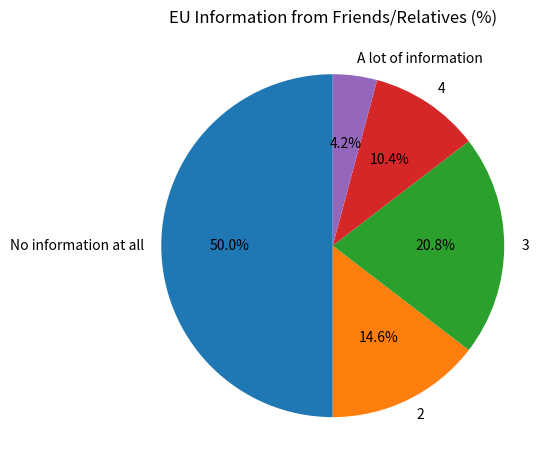

The A lot of information slice represents 4% of the pie. True or false?

True